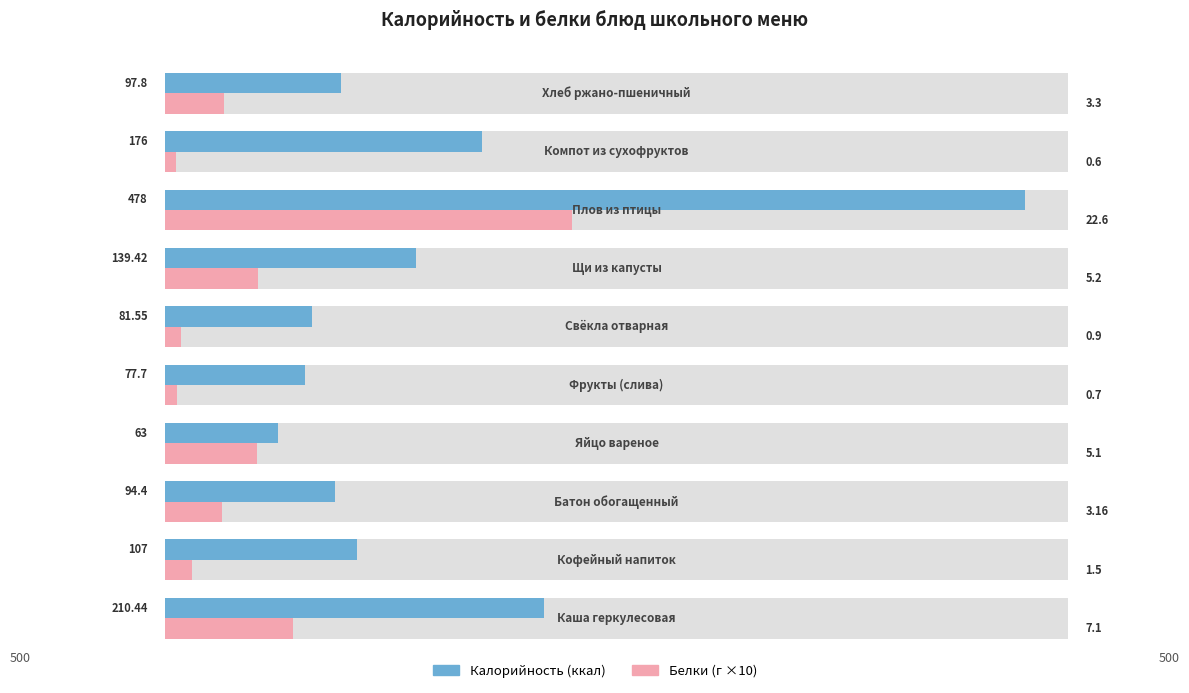

What is the average value of the Калорийность series?

152.5